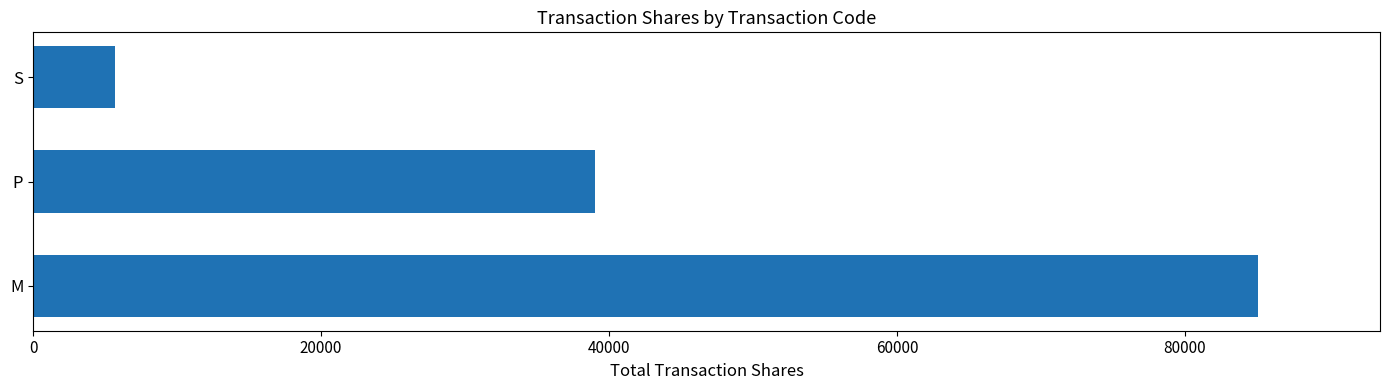

What is the minimum value shown in the chart?

5720